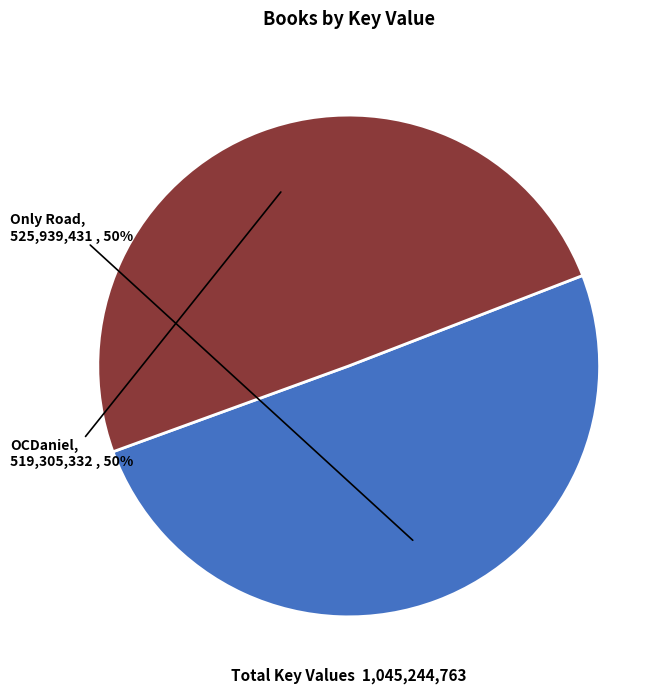

How many segments does this pie chart have?

2